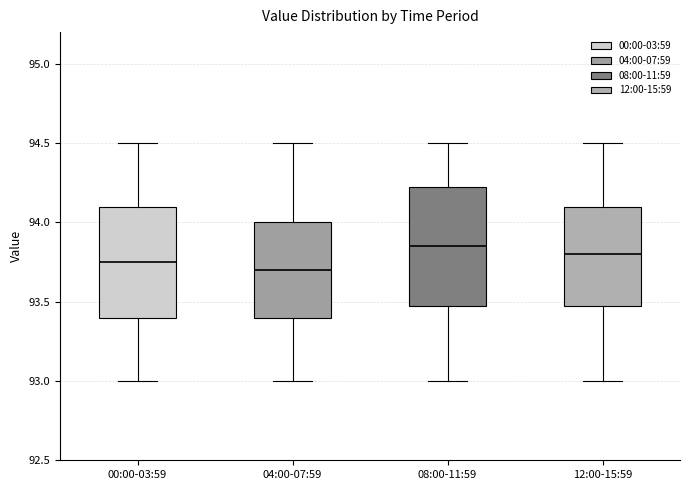

Where is the upper edge of the box for 12:00-15:59 on the y-axis? The values are not printed on the chart, so give them approximately, as read against the axis.

94.10